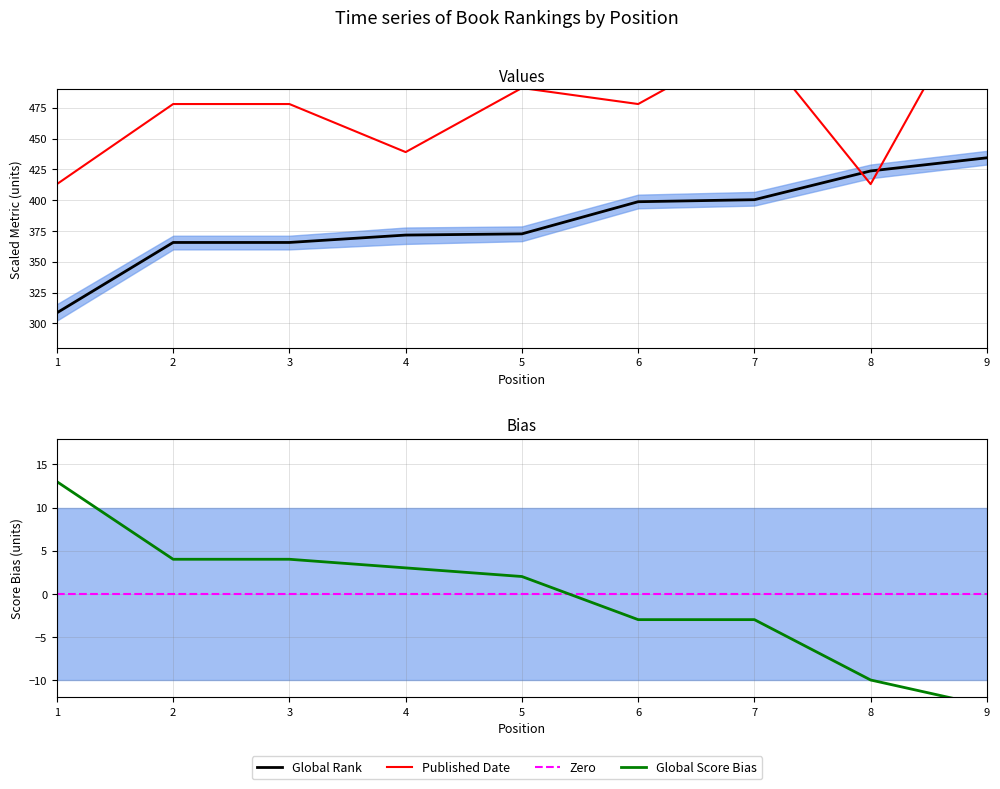

What is the sum of all Published Date values?

4302.0